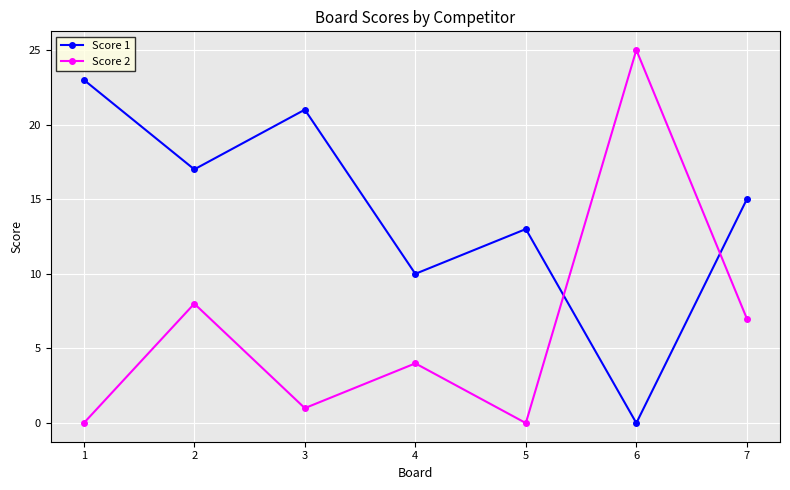

How many distinct data groups are displayed?

2